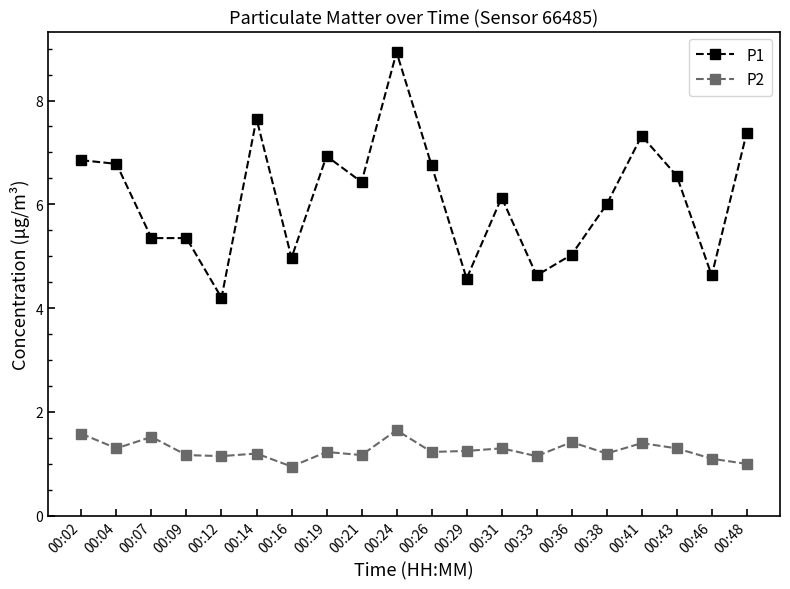

The P1 series shows 2.6 at 00:12. True or false?

False